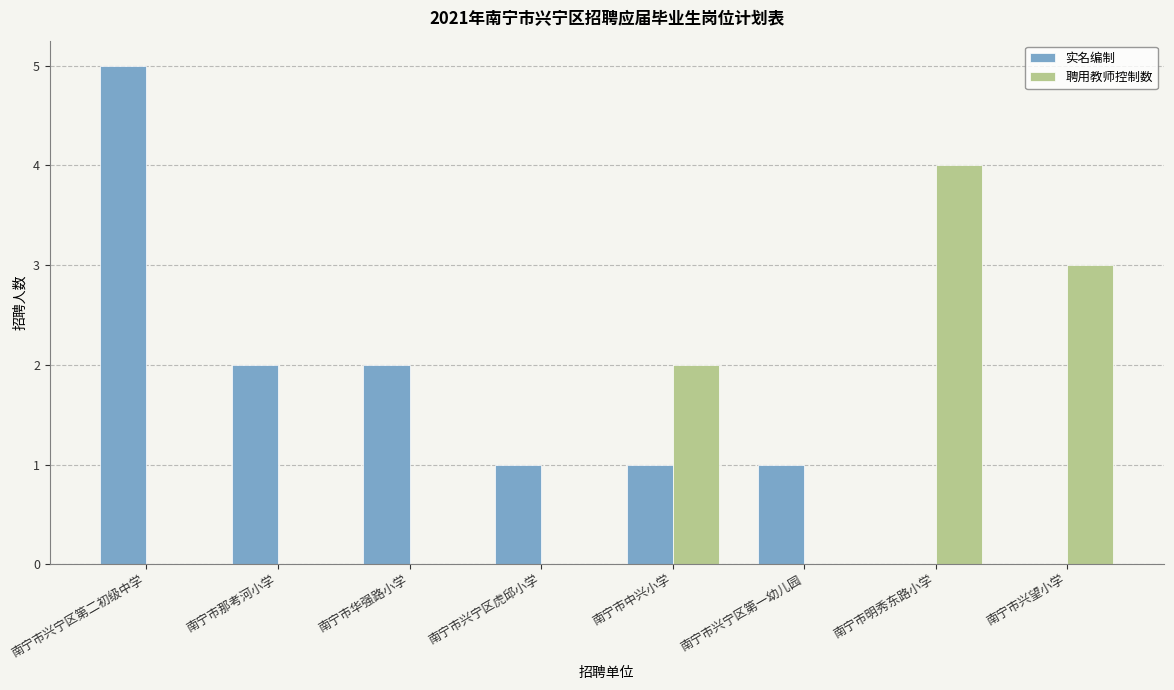

What is the average value of the 实名编制 series?

2